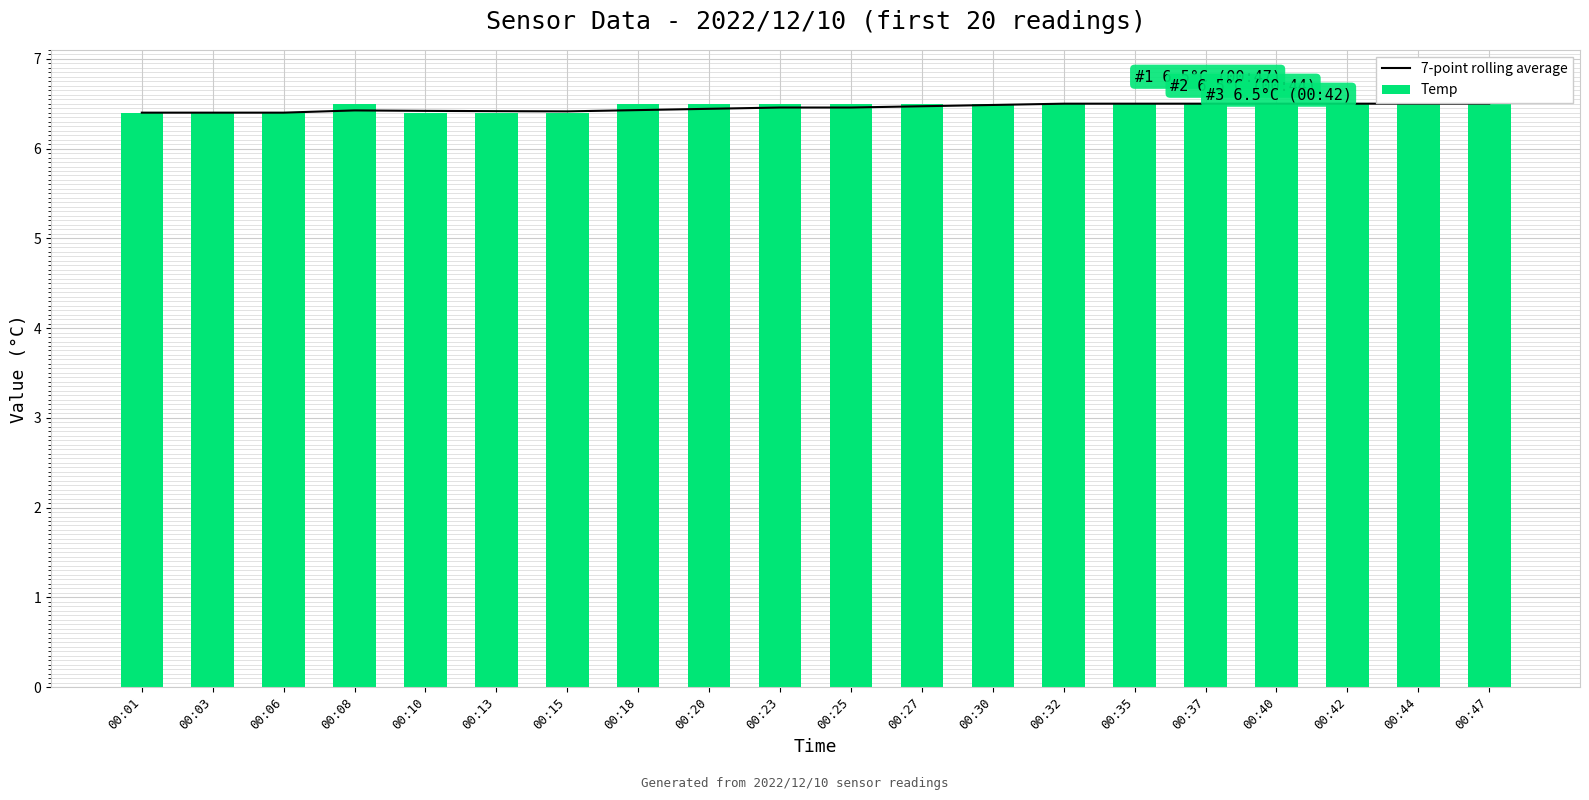

What is the value of the 7-point rolling average bar at the 3rd from the left?

6.4